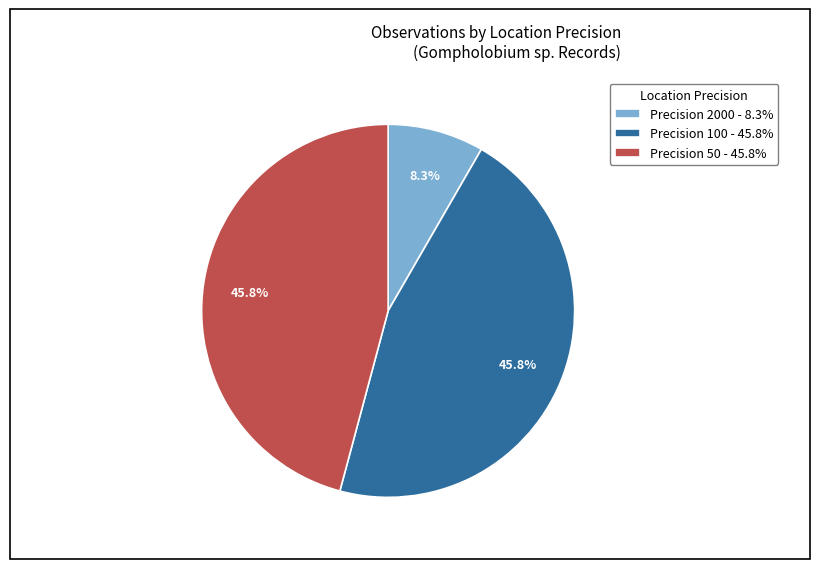

What is the smallest slice in the pie chart?

Precision 2000 - 8.3%